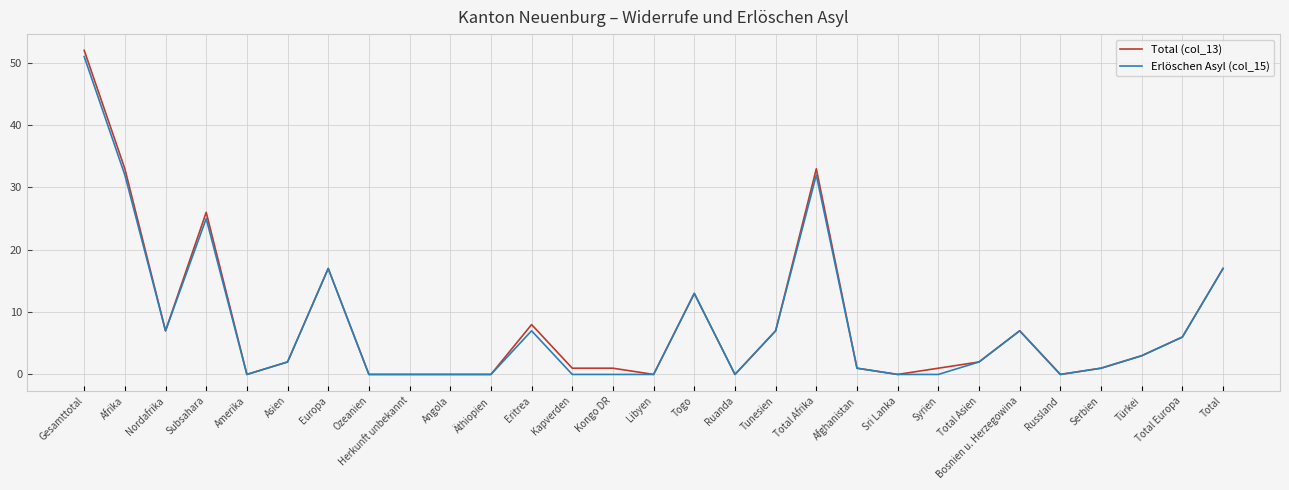

What are all the series names shown in the legend?

Total (col_13), Erlöschen Asyl (col_15)